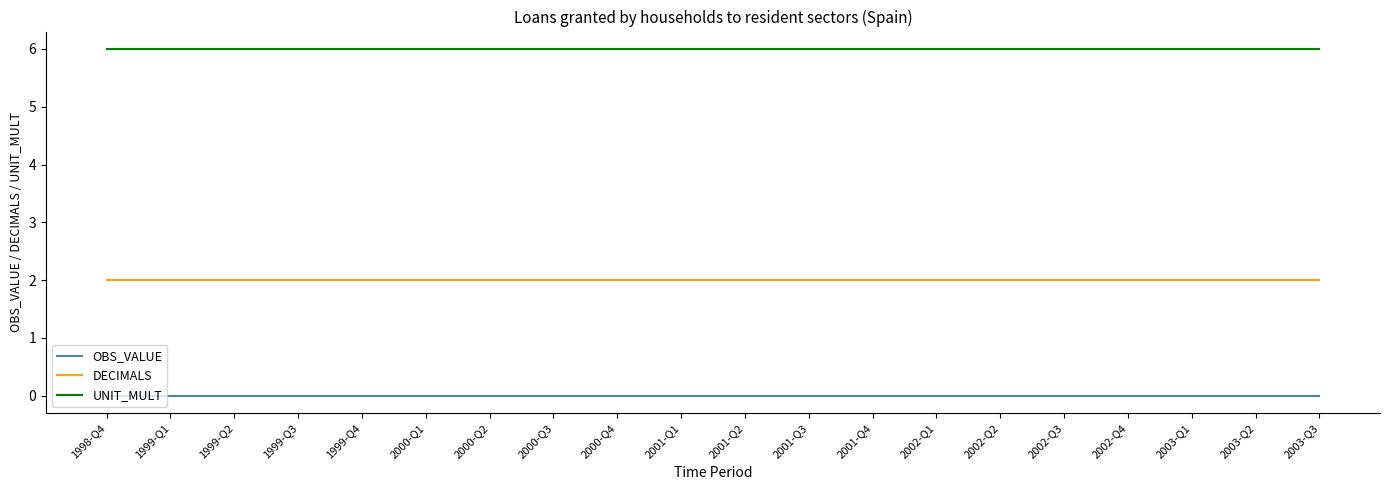

Rank the series at 2001-Q3 from lowest to highest value.

OBS_VALUE, DECIMALS, UNIT_MULT